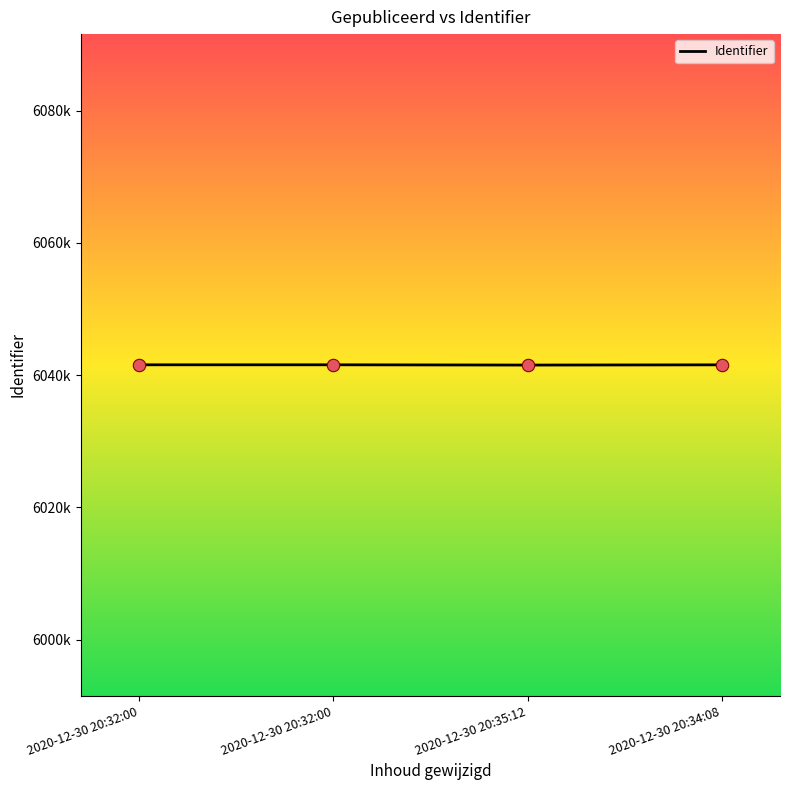

Approximately how many times larger is the value at 2020-12-30 20:35:12 compared to 2020-12-30 20:34:08?

1.0